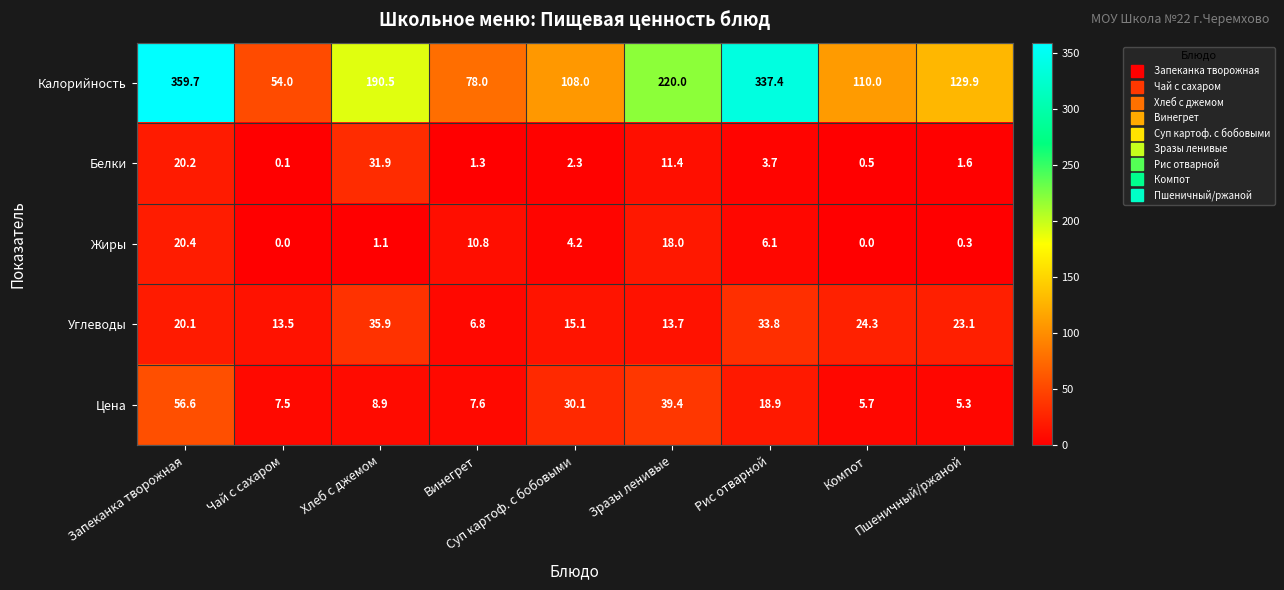

What is the minimum value for Цена?

5.3